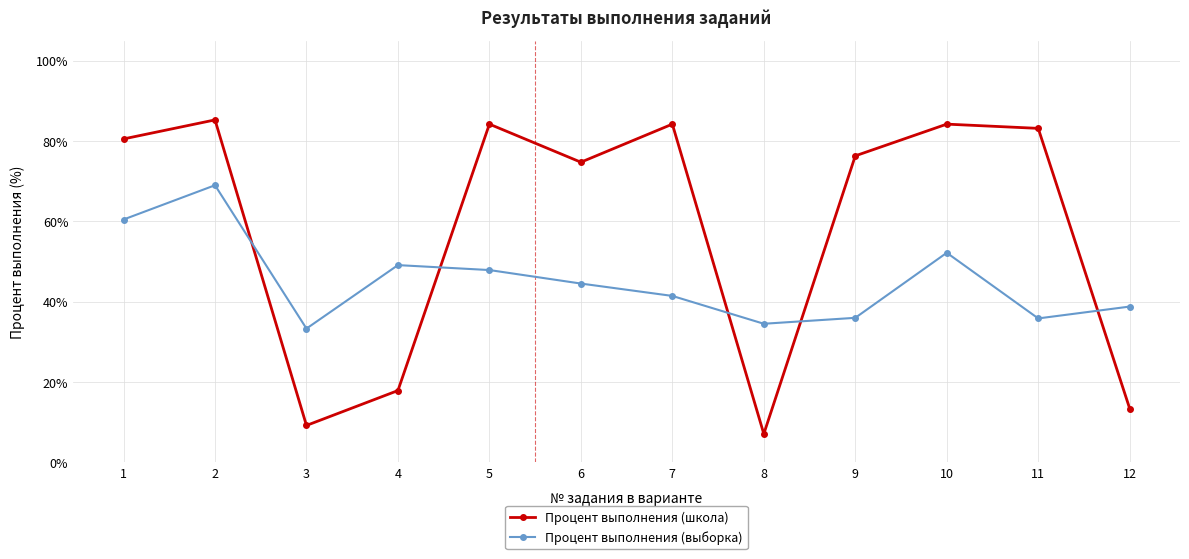

Which series has the largest range (max minus min)?

Процент выполнения (школа)